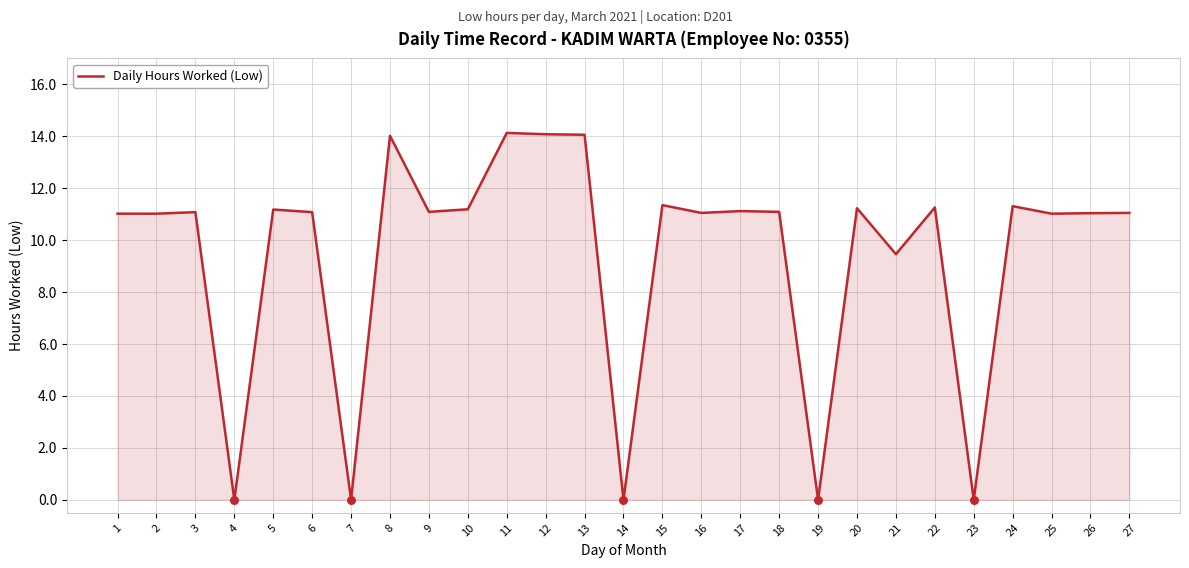

Which has a higher value, 8 or 18?

8